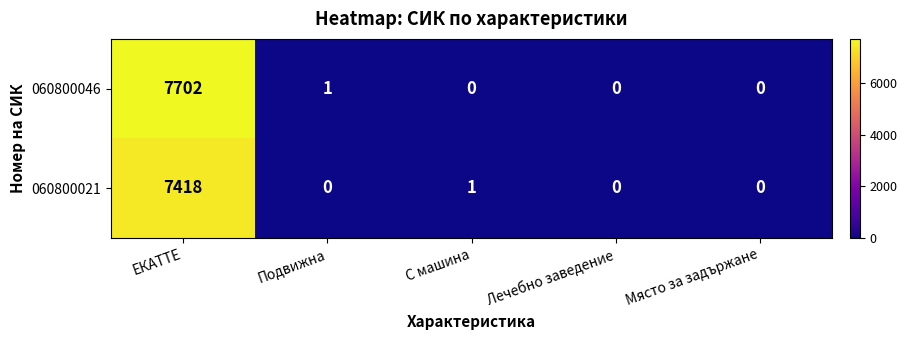

How many series are shown in this chart?

2